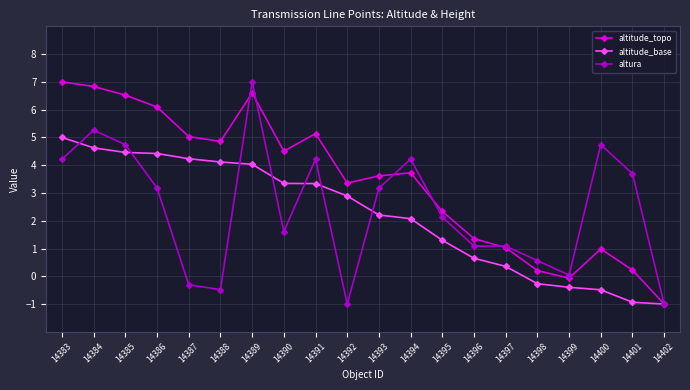

What is the difference between the maximum and minimum values in the altitude_base series?

6.0